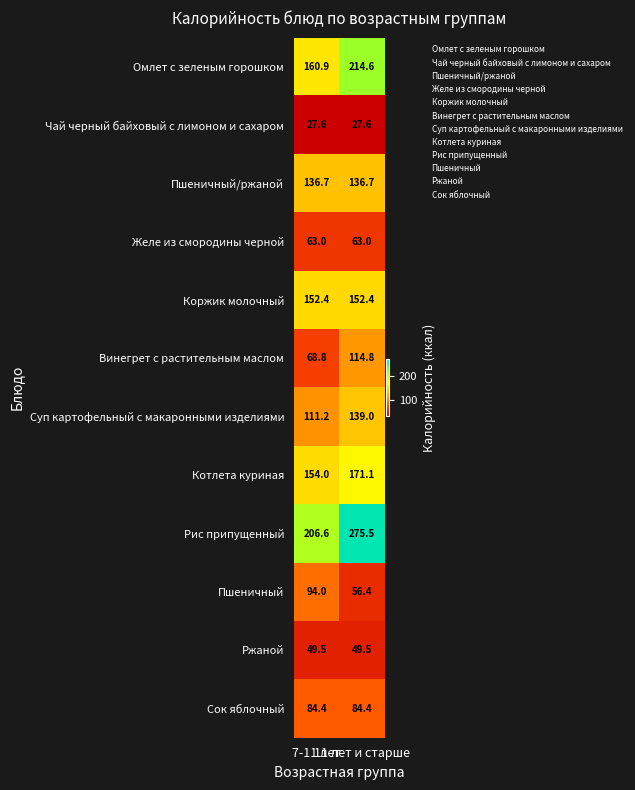

Which series has the largest range (max minus min)?

Рис припущенный